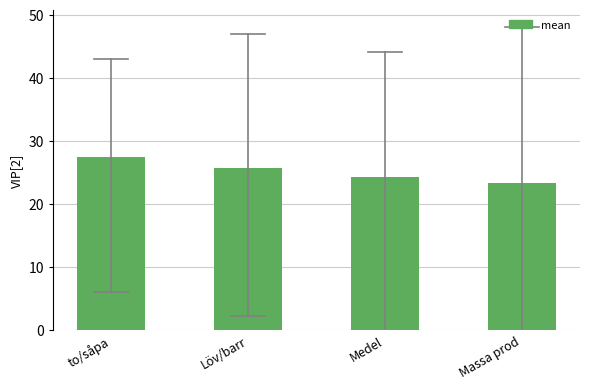

Reading left to right, transcribe all the data shown in this chart.

27.4	25.6	24.2	23.4